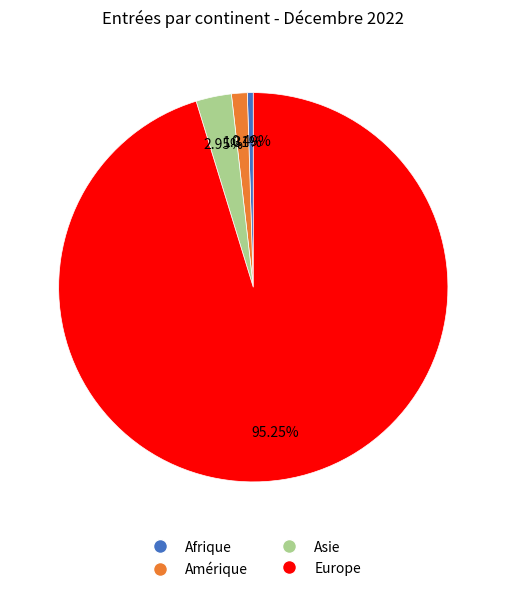

Which has a higher value, Asie or Afrique?

Asie